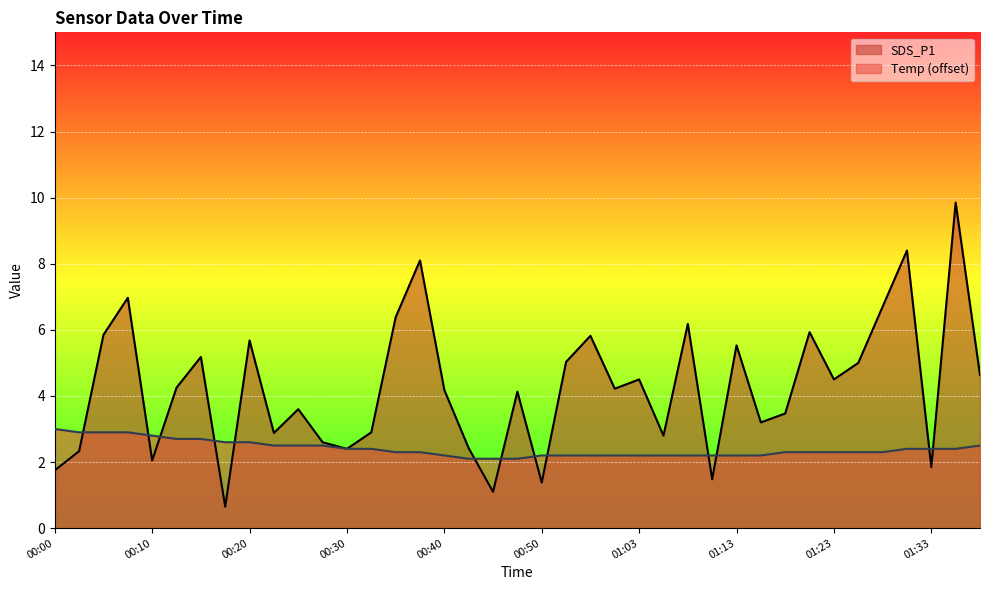

Which series has the largest range (max minus min)?

SDS_P1